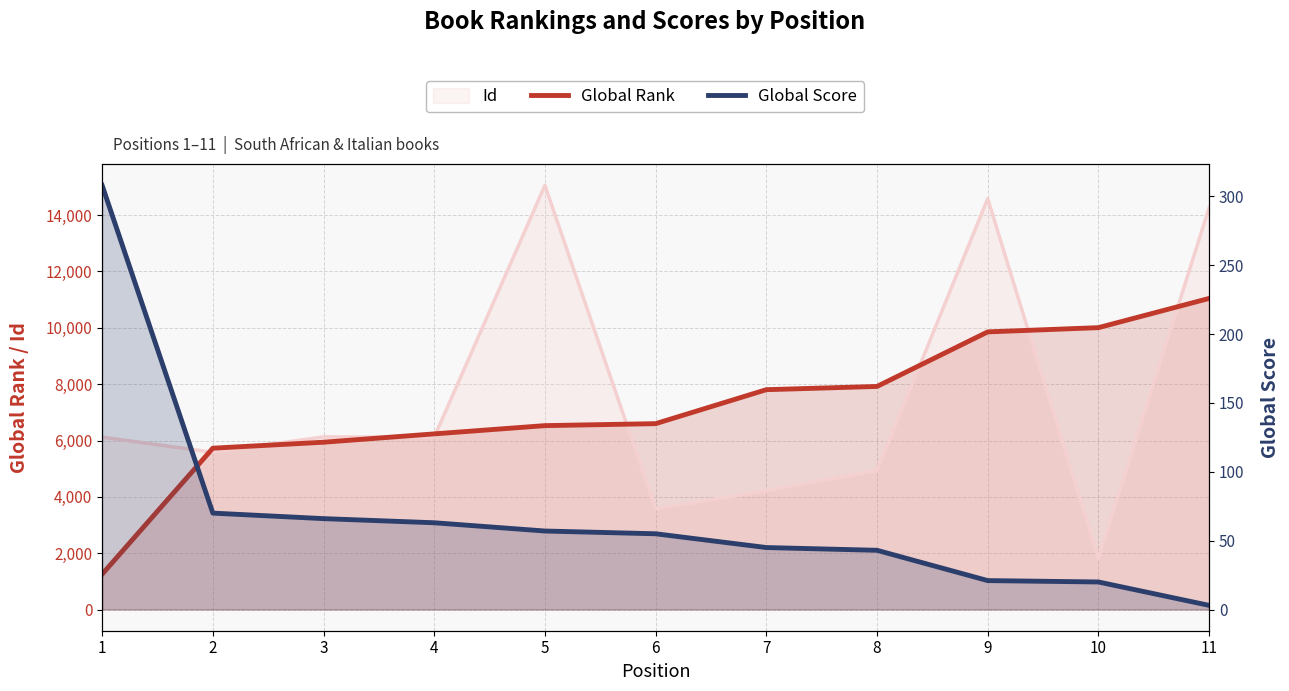

At which category does the chart reach its peak across all series?

11